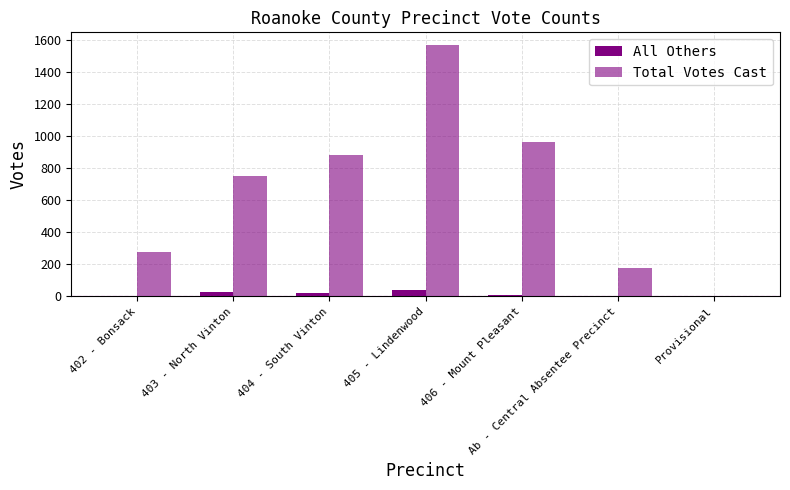

Are the bars horizontal?

No